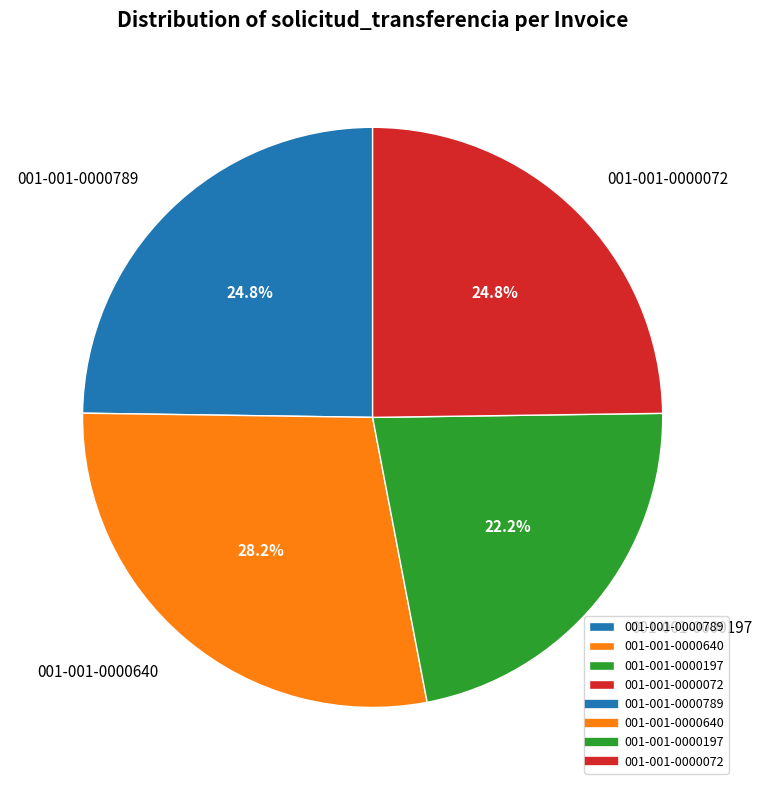

To the nearest percent, what percentage of the pie is 001-001-0000640?

28%